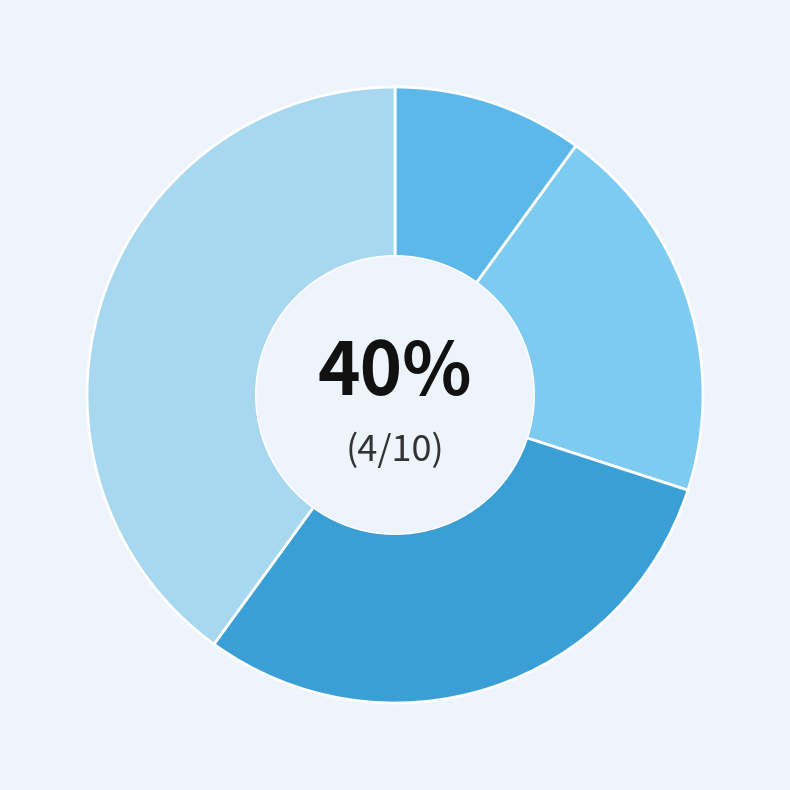

Does Спеціаліст першої категорії represent more than half of the total?

No